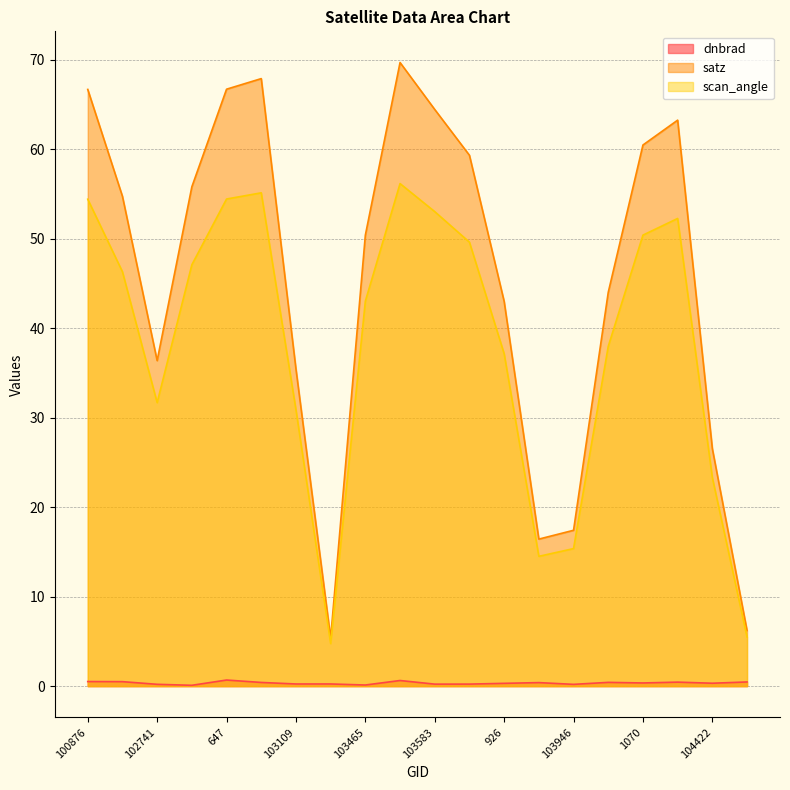

Where is the first local maximum for satz?

665